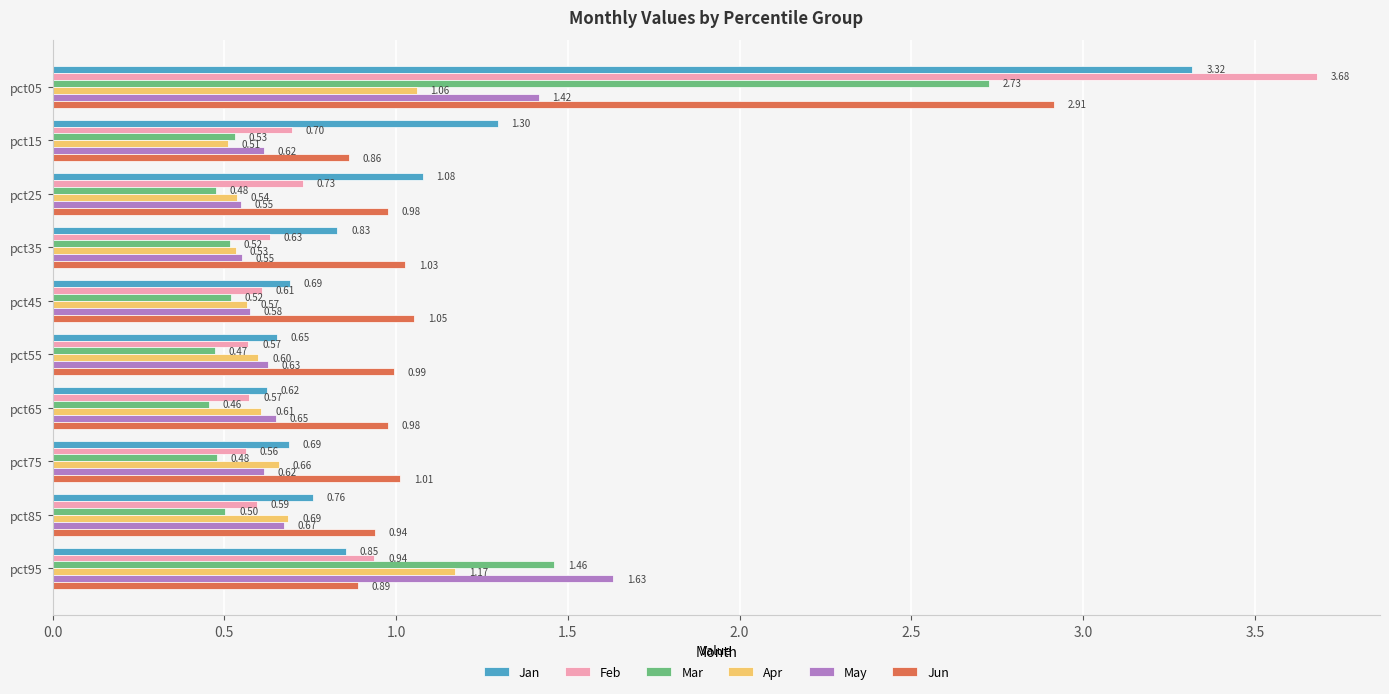

Which series has the widest spread of values?

Feb